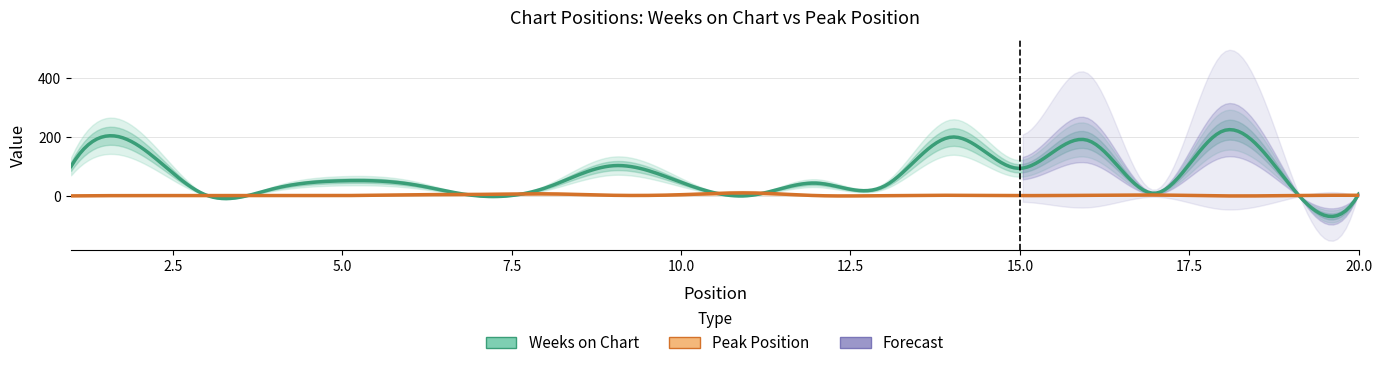

List the labels in order of Peak Position value, smallest first.

1, 18, 2, 3, 4, 5, 12, 13, 15, 19, 9, 14, 16, 20, 17, 6, 10, 7, 8, 11